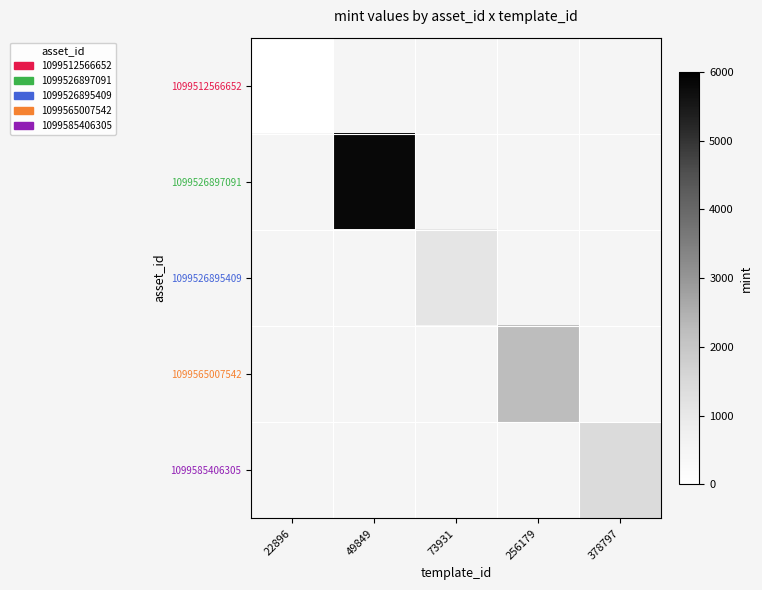

How many categories are shown in the chart?

5